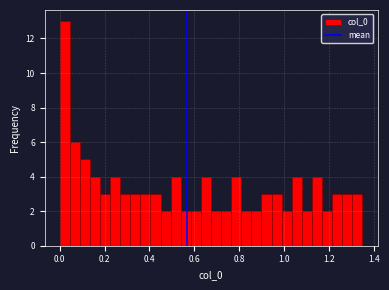

Around what value on the x-axis is the tallest bar? Give the approximate position of its centre, as read against the axis.

0.02